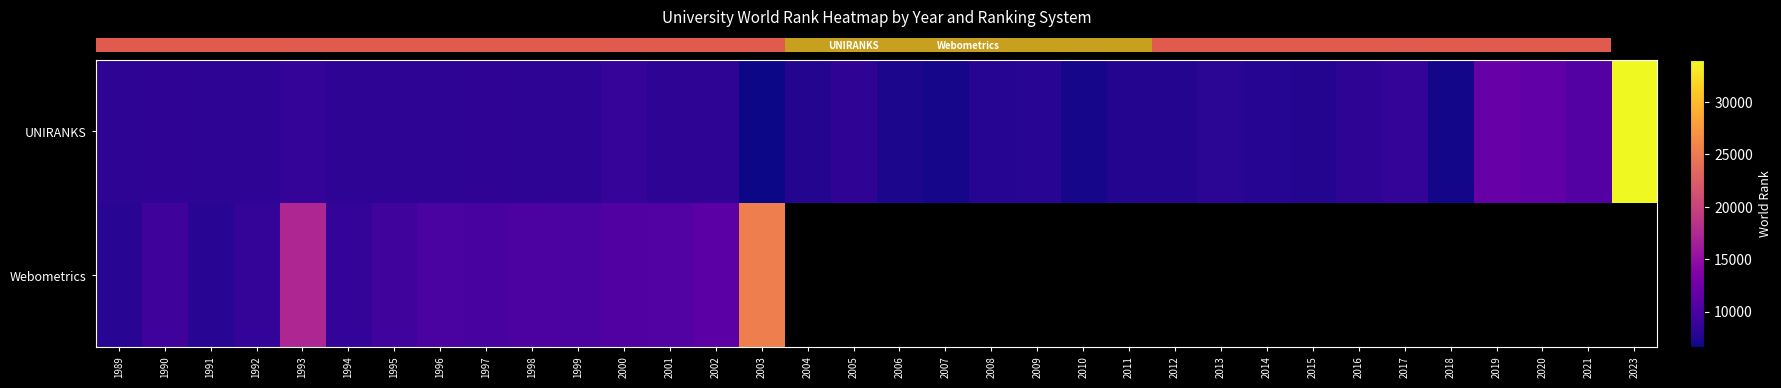

What is the smallest value displayed?

6617.0